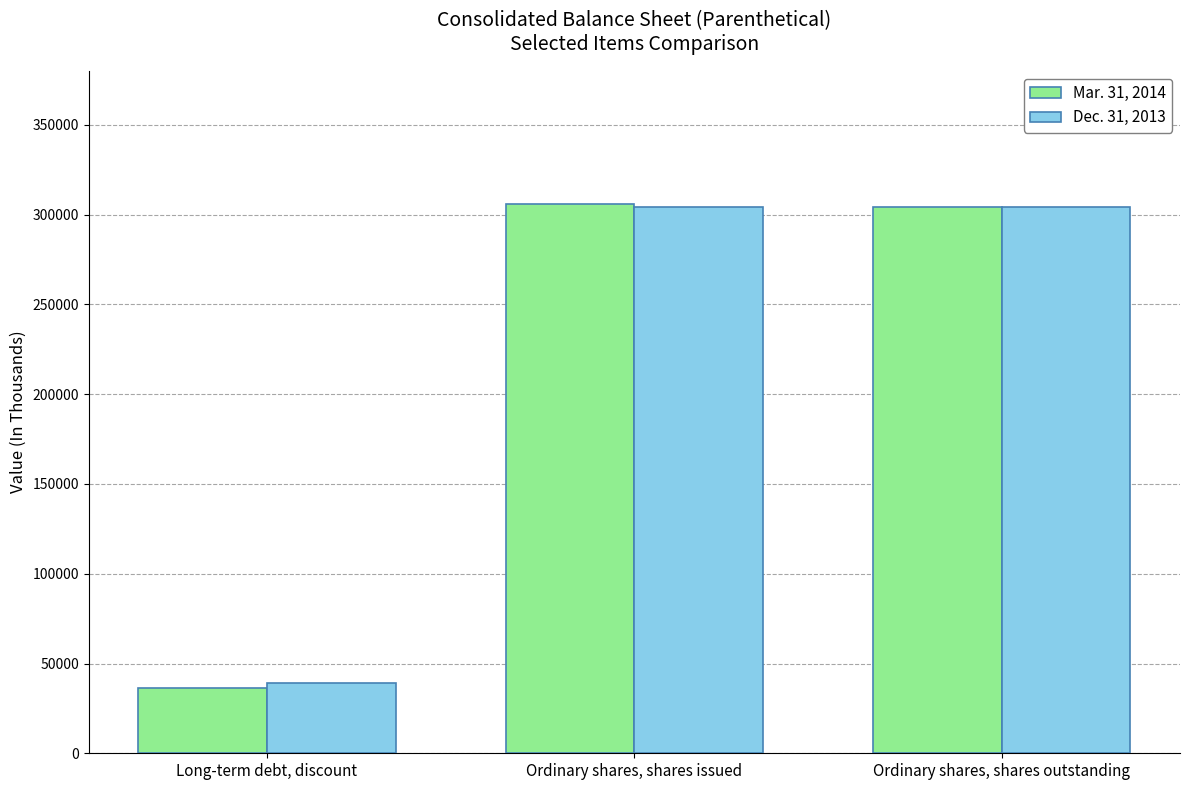

How many bars are there in total?

6